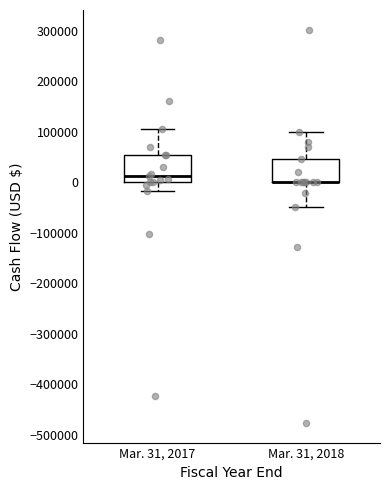

Reading left to right, transcribe this box plot: for each box, give where its median line is, the range the box spans, and where its two whiskers end, as read against the y-axis. The values are not printed on the chart, so give them approximately, as read against the axis.

Mar. 31, 2017: median 10000, box 0 to 60000, whiskers -20000 to 110000
Mar. 31, 2018: median 0 (drawn on the box's lower edge), box 0 to 50000, whiskers -50000 to 100000